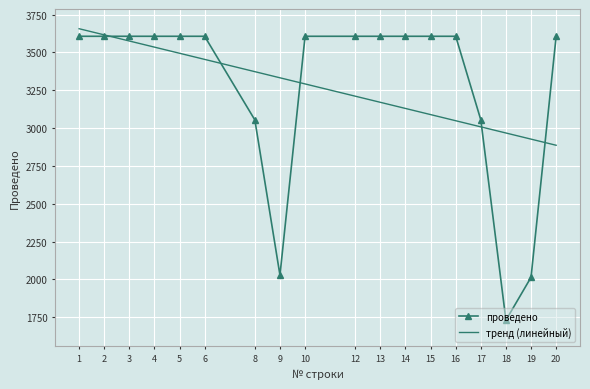

What is the difference between the highest and lowest values at 14?

477.1